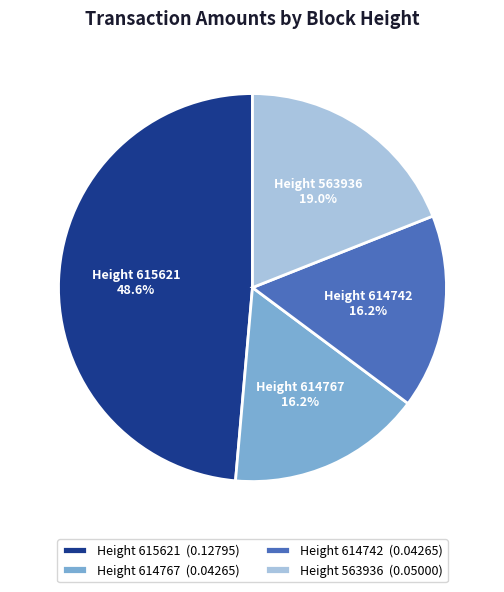

How much of the chart is everything except Height 614742?

83.8%